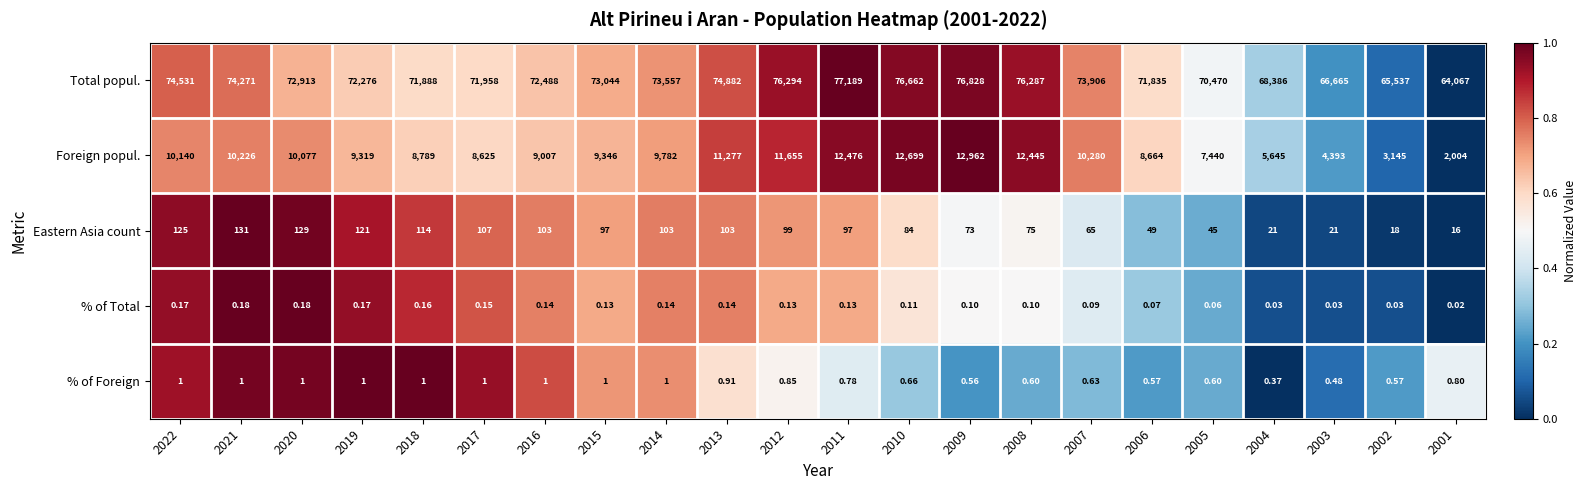

Rank the series at 2008 from lowest to highest value.

% of Total, % of Foreign, Eastern Asia count, Foreign popul., Total popul.